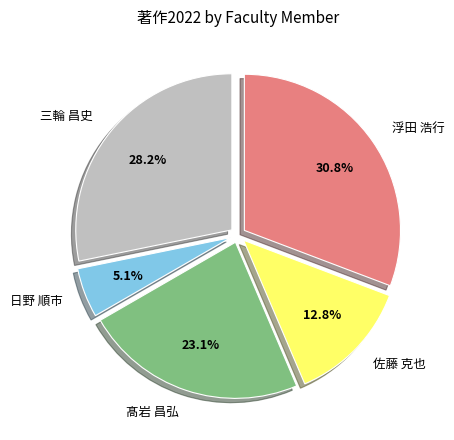

How many slices are in this pie chart?

5